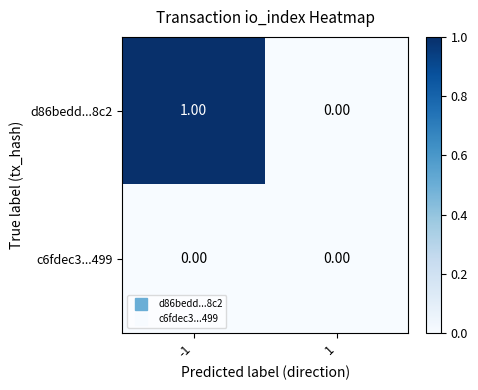

Which series changed the most between -1 and 1?

d86bedd...8c2